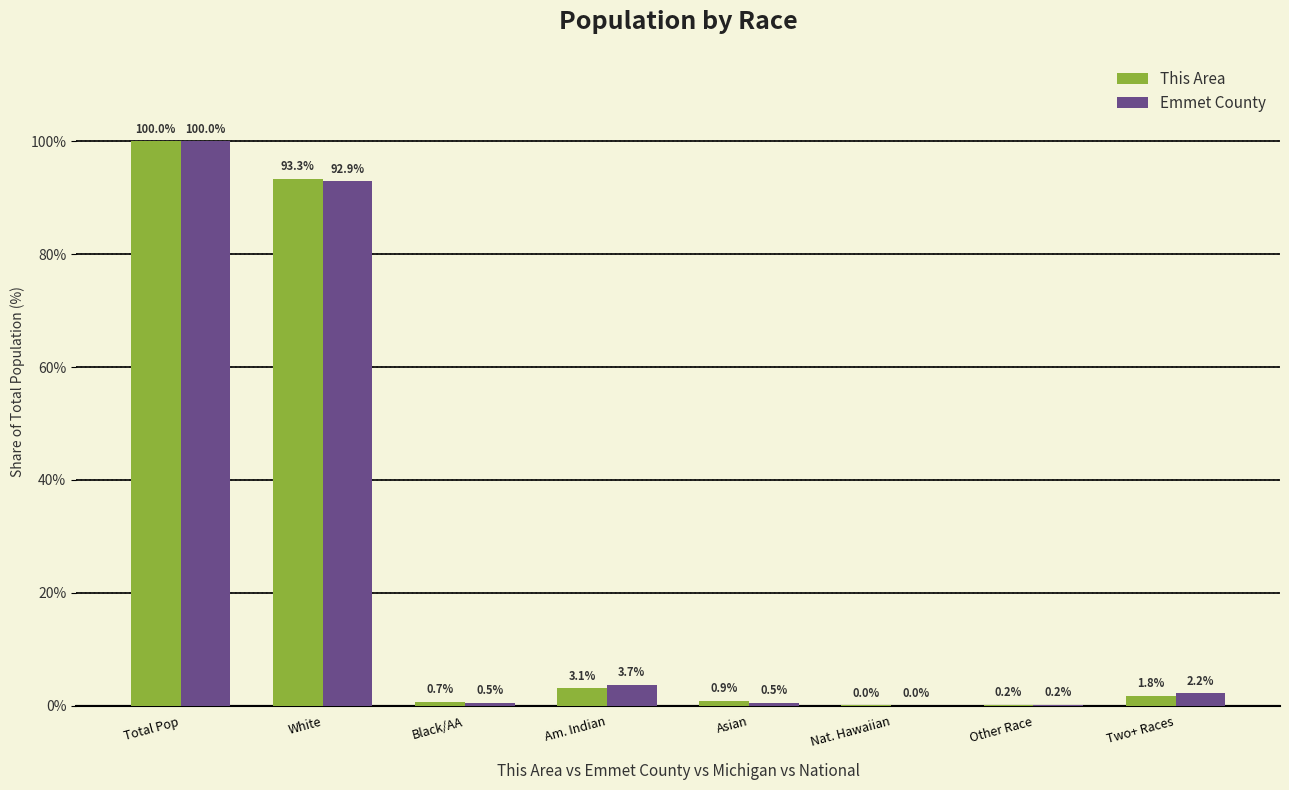

Are the bars horizontal?

No